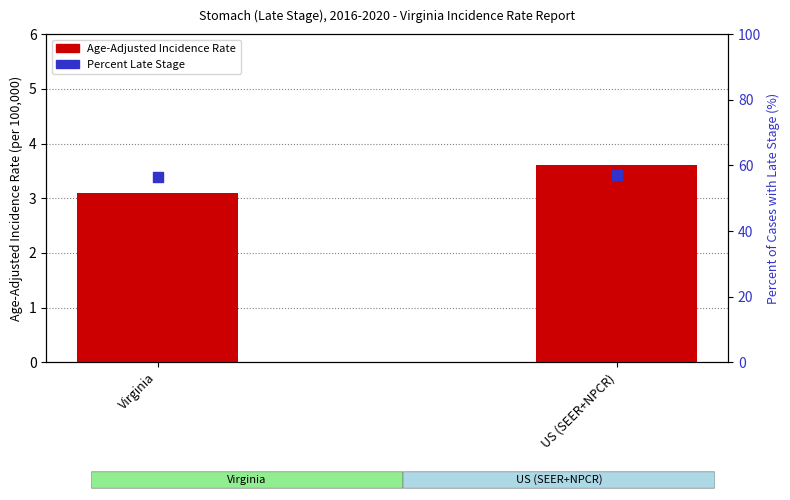

Which series has the largest Y range (max minus min)?

Percent of Cases with Late Stage